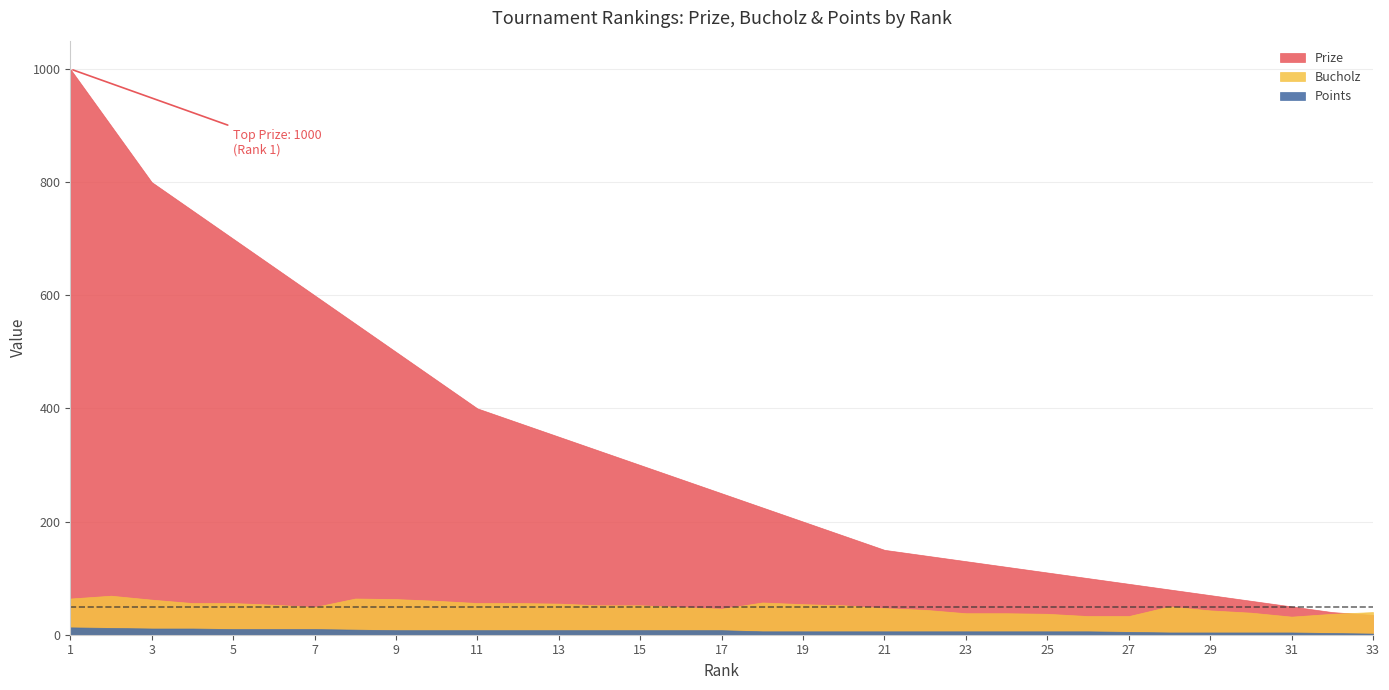

List the series in order of their peak value, highest first.

Prize, Bucholz, Points